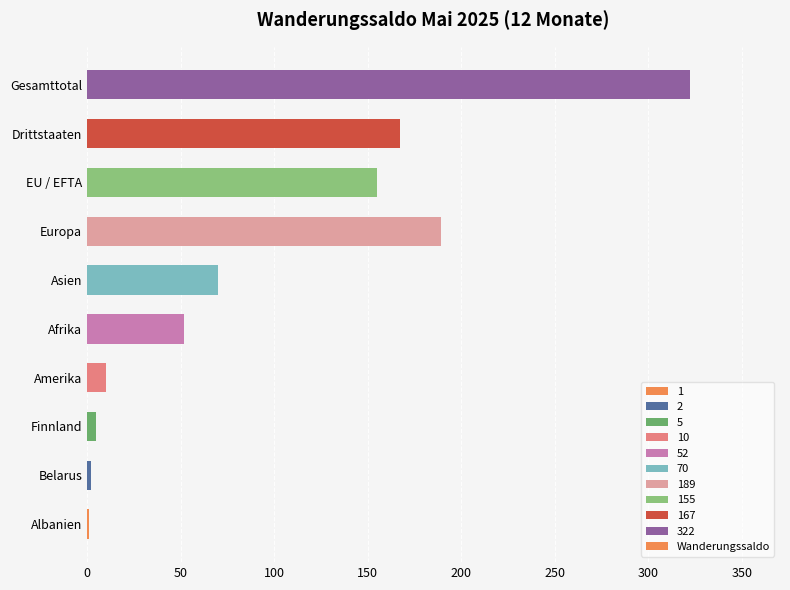

Are the bars grouped side by side (vs. stacked)?

No